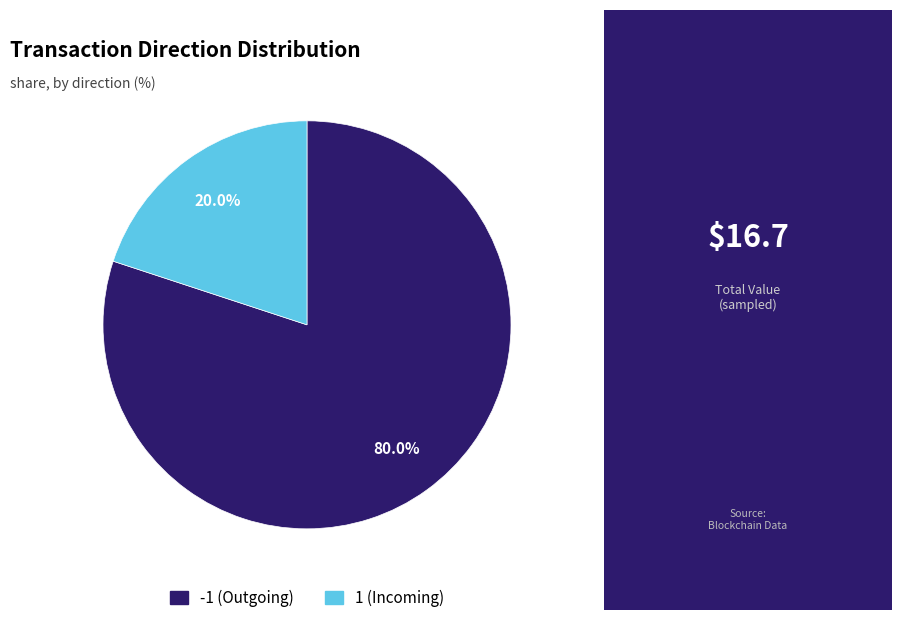

What percentage is the 1 slice, to the nearest percent?

20%